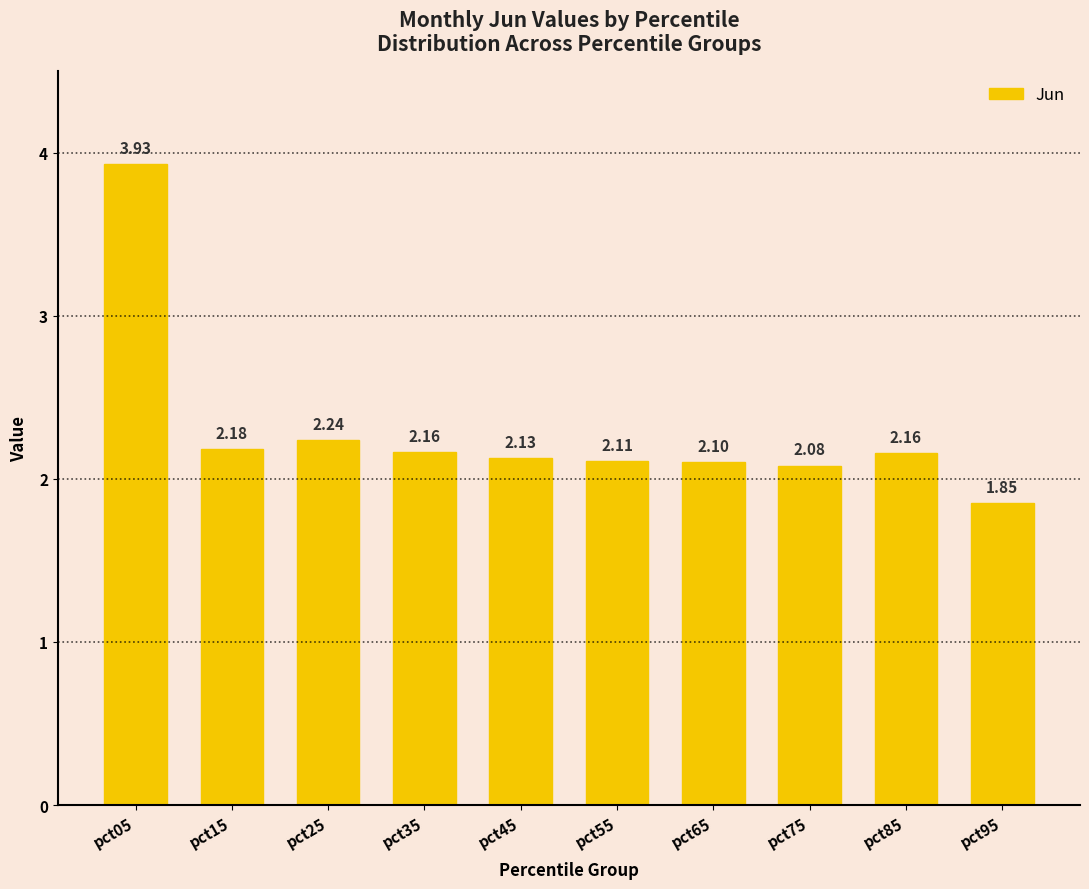

Which has a higher value, pct55 or pct35?

pct35